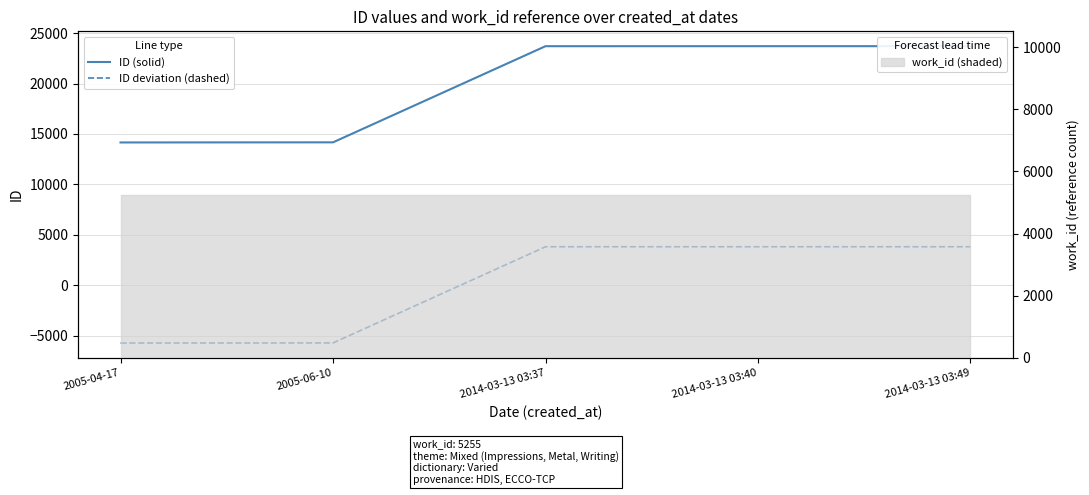

What is the difference between the second highest and minimum values in the ID deviation (dashed) series?

9544.0